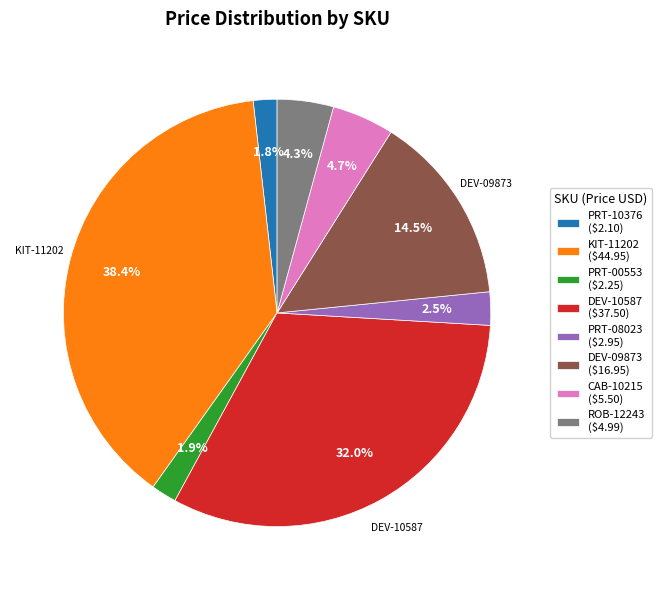

How many slices are in this pie chart?

8